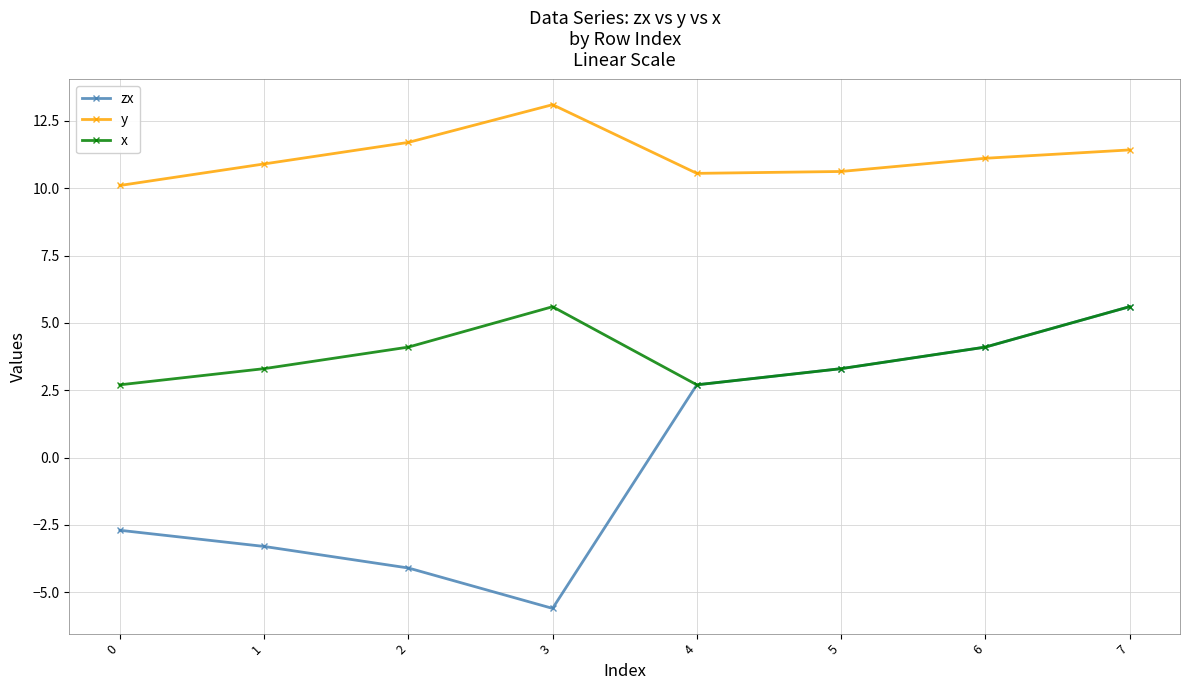

Reading left to right, extract all data points from this chart.

zx: 0=-2.7	1=-3.3	2=-4.1	3=-5.6	4=2.7	5=3.3	6=4.1	7=5.6
y: 0=10.1	1=10.9	2=11.7	3=13.1	4=10.6	5=10.6	6=11.1	7=11.4
x: 0=2.7	1=3.3	2=4.1	3=5.6	4=2.7	5=3.3	6=4.1	7=5.6